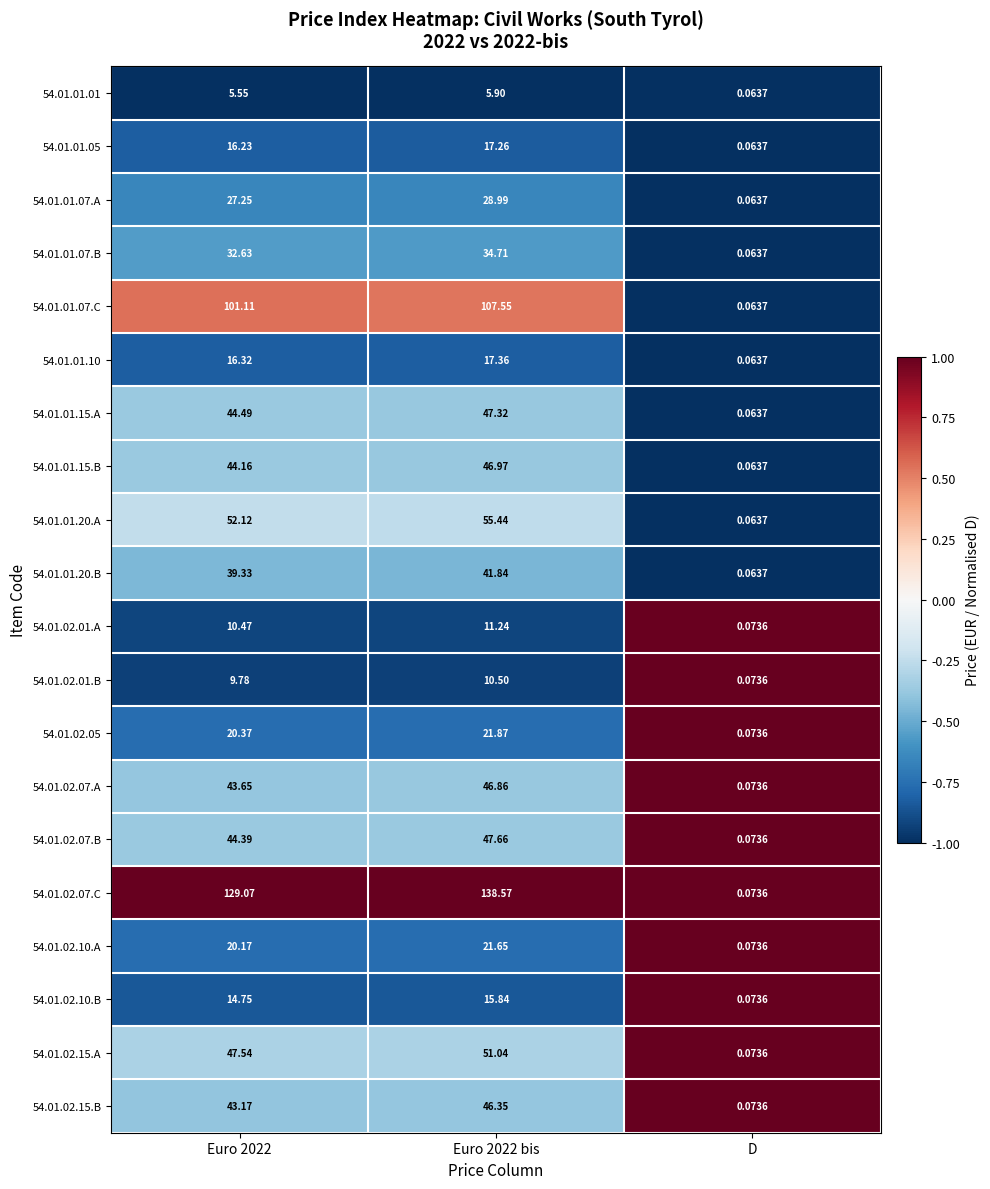

Which label corresponds to the smallest value in the chart?

D